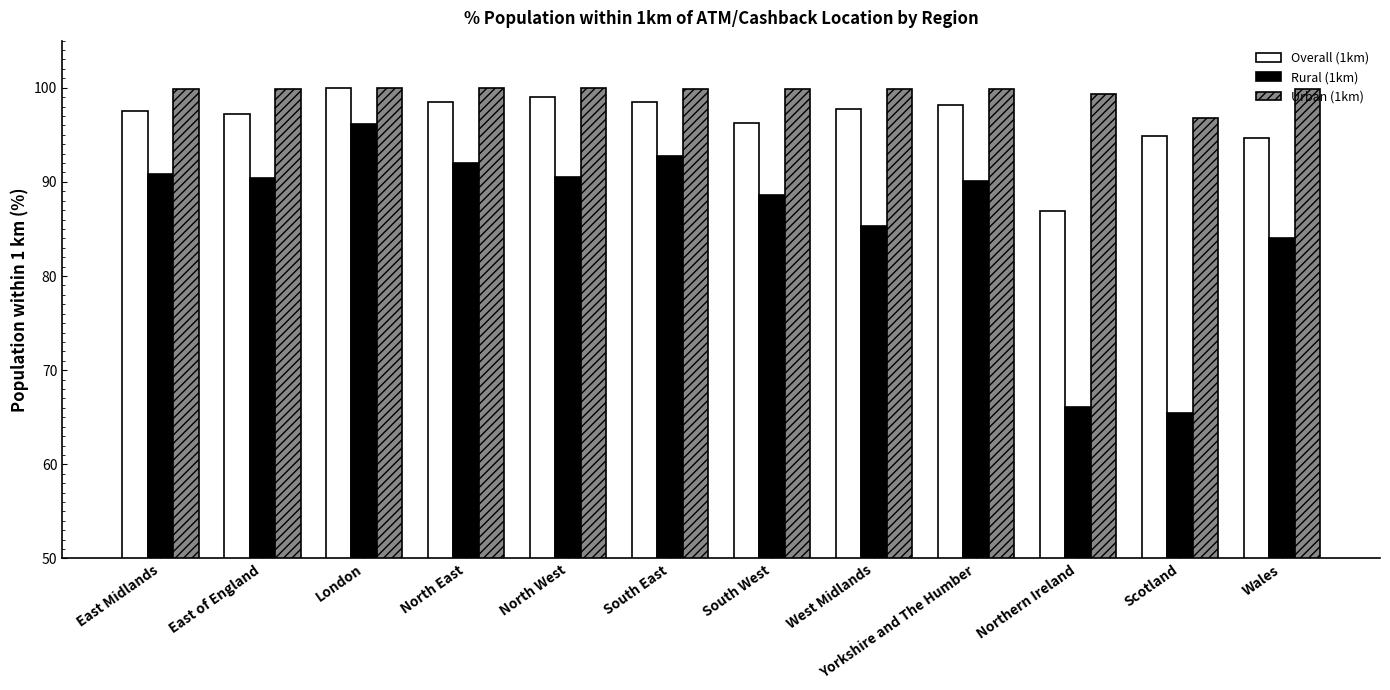

What is the difference between the highest and lowest values at West Midlands?

14.6